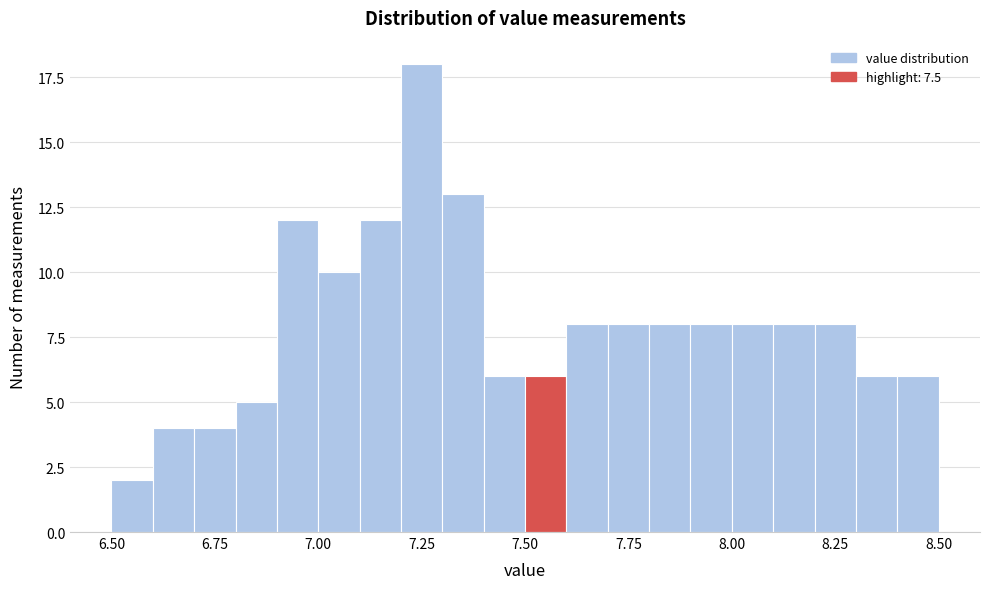

Around what value on the x-axis is the tallest bar? Give the approximate position of its centre, as read against the axis.

7.25